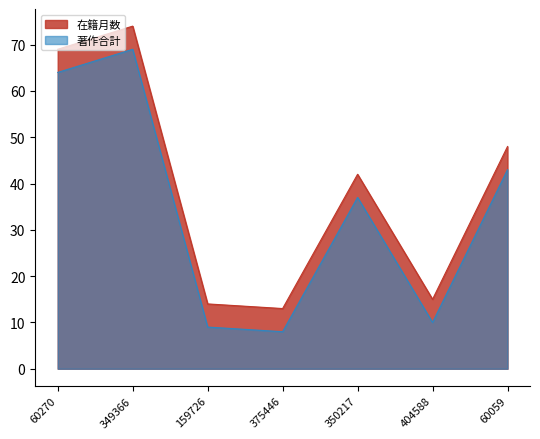

What is the value of the 4th point from the left?

13